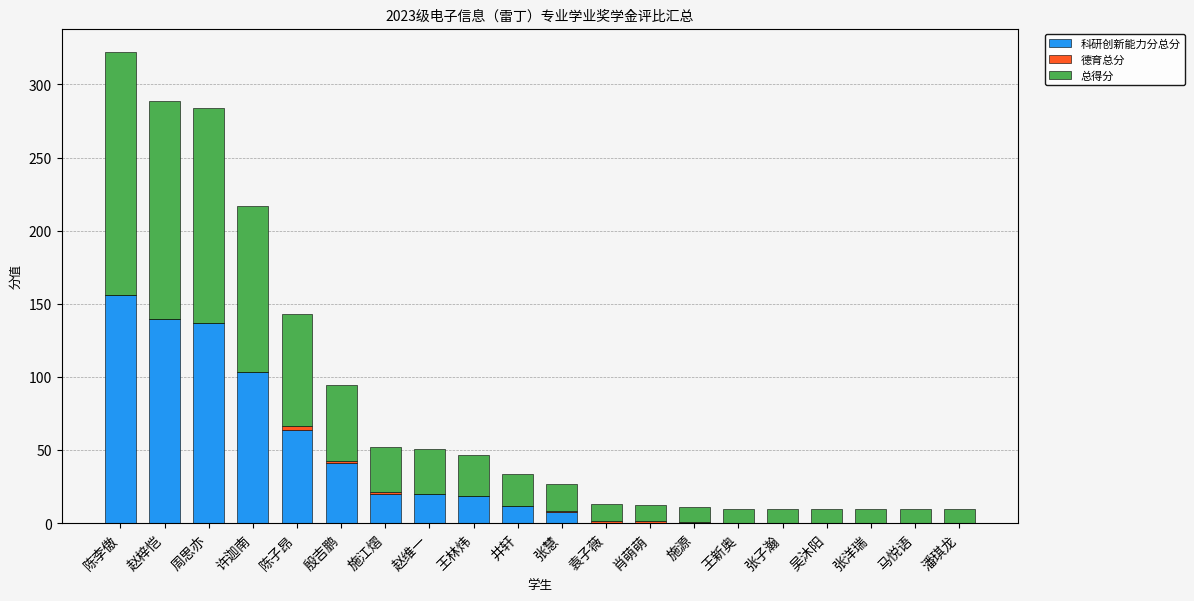

Is it true that 科研创新能力分总分 equals 0.0 at 张洋瑞?

True